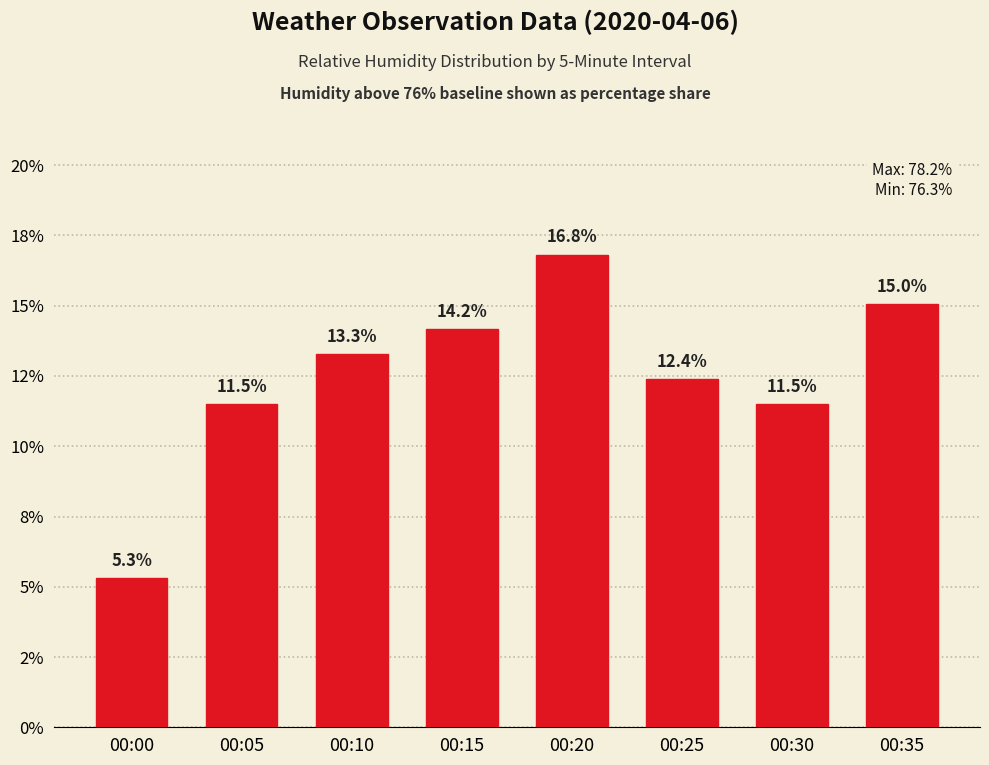

Does the chart contain any negative values?

No